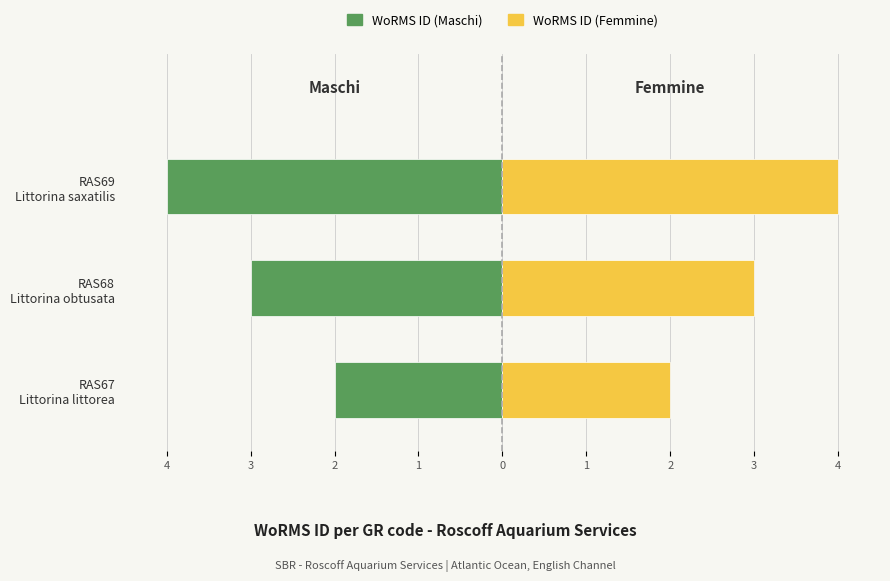

Reading left to right, extract all data points from this chart.

WoRMS ID (Maschi): -2	-3	-4
WoRMS ID (Femmine): 2	3	4